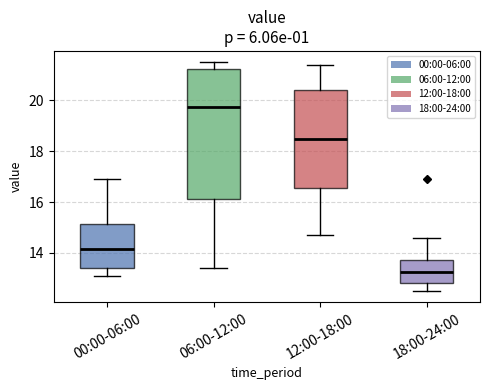

Where does the lower whisker of the box for 00:00-06:00 end on the y-axis? The values are not printed on the chart, so give them approximately, as read against the axis.

13.2